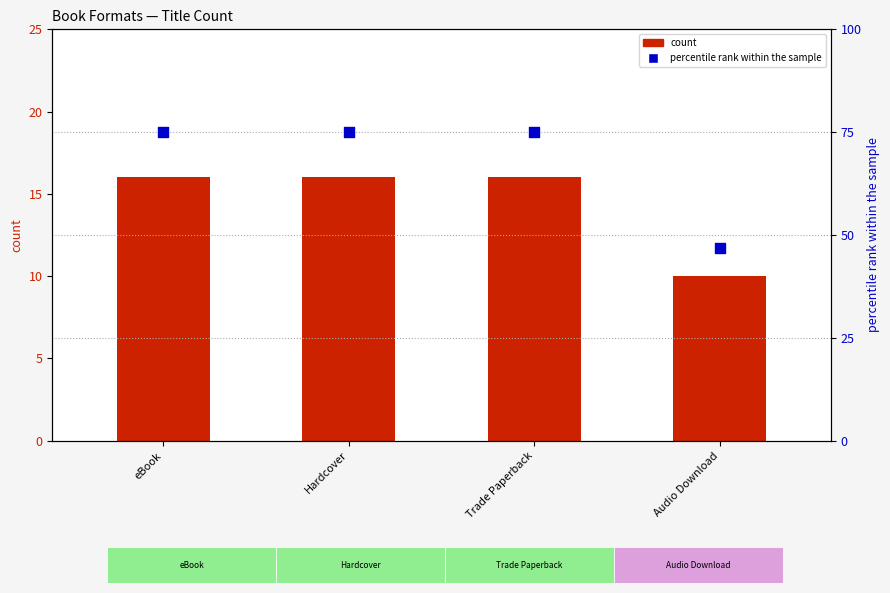

Which series reaches the maximum Y coordinate?

percentile rank within the sample